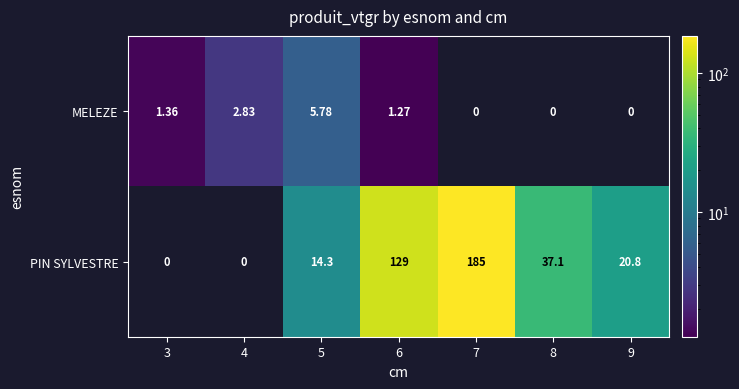

List the series in order of their peak value, lowest first.

MELEZE, PIN SYLVESTRE